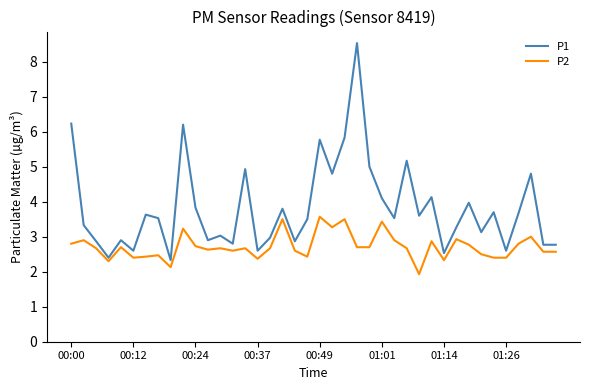

List the series in order of their peak value, highest first.

P1, P2